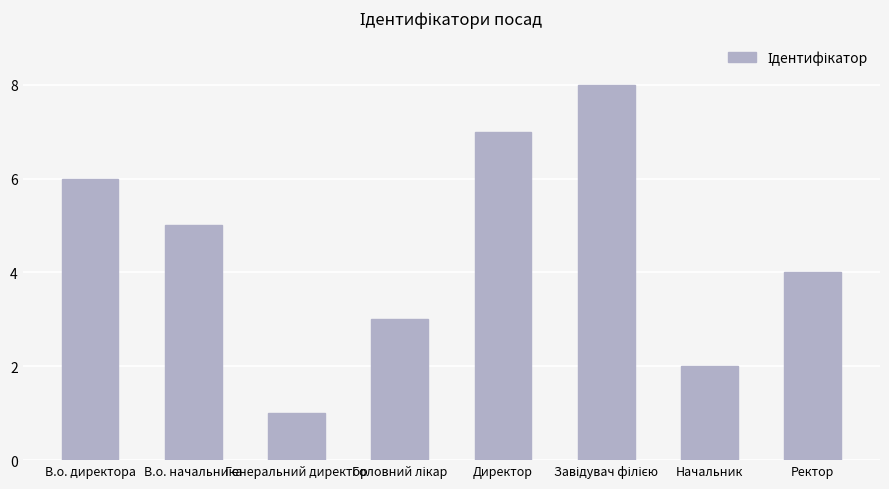

At which category does the chart reach its minimum across all series?

Генеральний директор